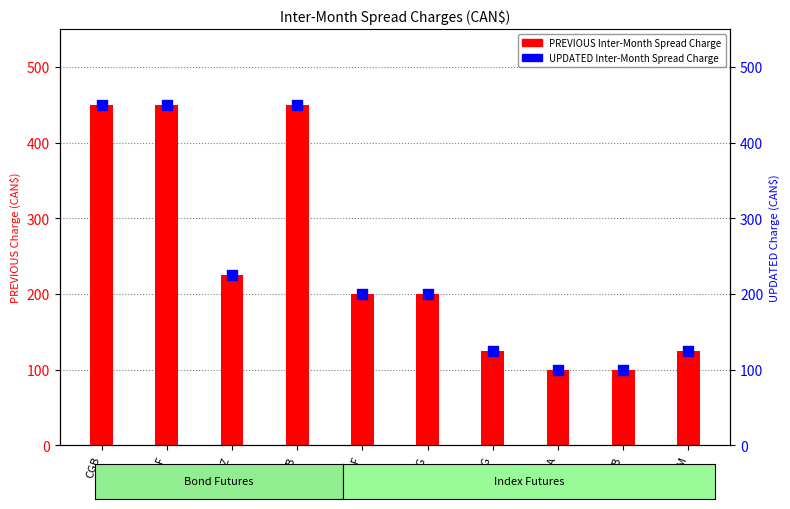

At how many categories does at least one series exceed 251?

3